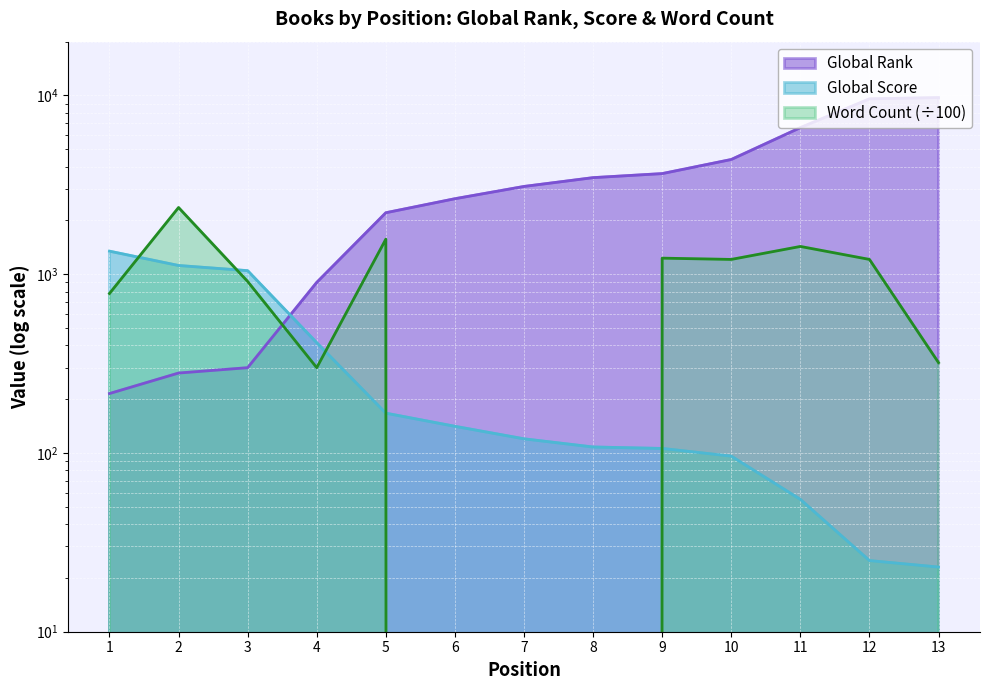

Reading right to left, extract all data points from this chart.

Global Rank: 13=9731.0	12=9573.0	11=6609.0	10=4384.0	9=3656.0	8=3470.0	7=3098.0	6=2645.0	5=2208.0	4=900.0	3=300.0	2=280.0	1=215.0
Global Score: 13=23.0	12=25.0	11=55.0	10=96.0	9=106.0	8=108.0	7=120.0	6=141.0	5=167.0	4=414.0	3=1047.0	2=1119.0	1=1346.0
Word Count: 13=320.0	12=1210.0	11=1430.0	10=1210.0	9=1230.0	8=0.0	7=0.0	6=0.0	5=1570.0	4=300.0	3=910.8	2=2360.6	1=780.0